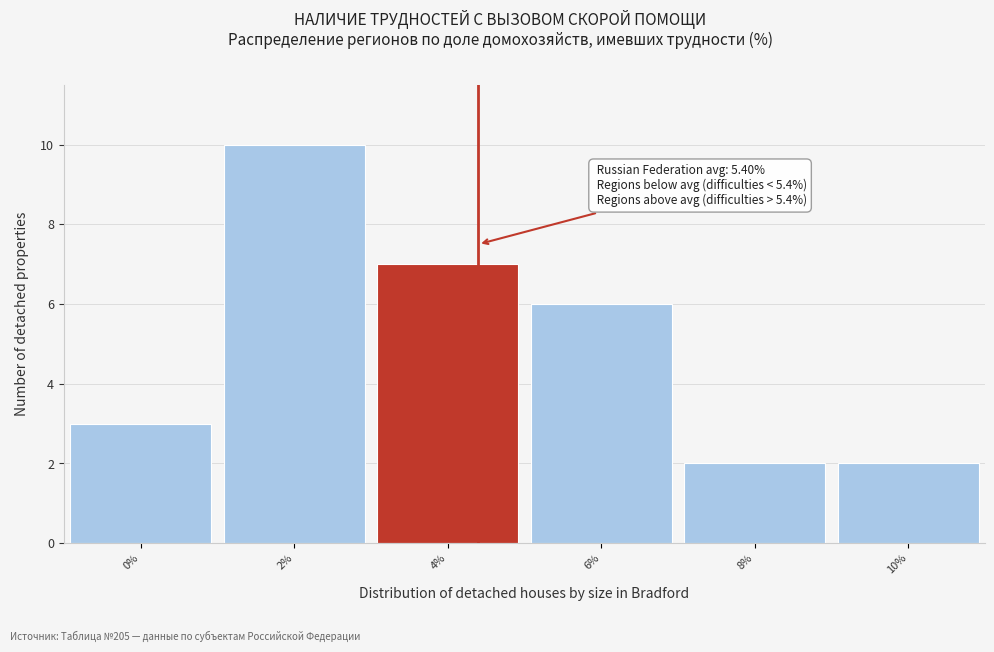

Reading right to left, transcribe all the data shown in this chart.

2	2	6	7	10	3